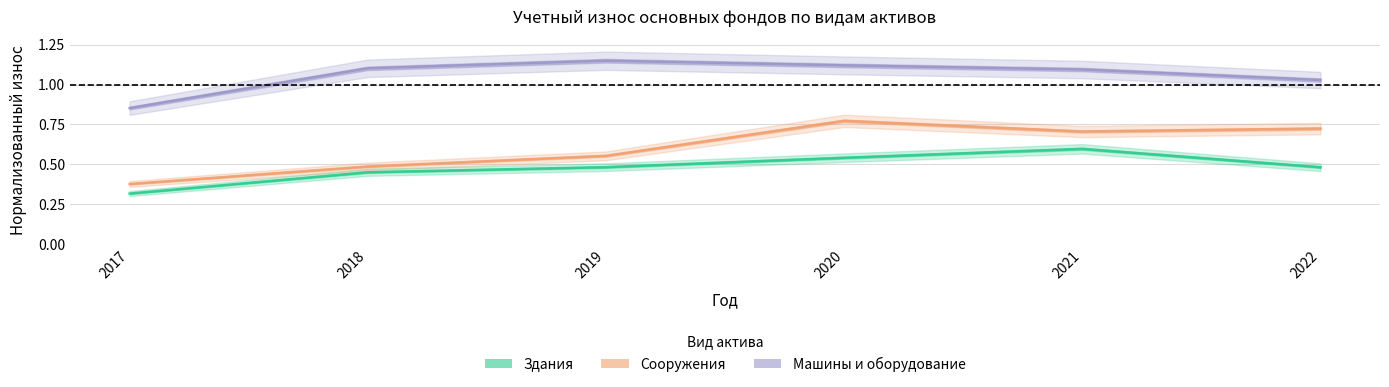

Which category has the highest value in the Здания series?

2021